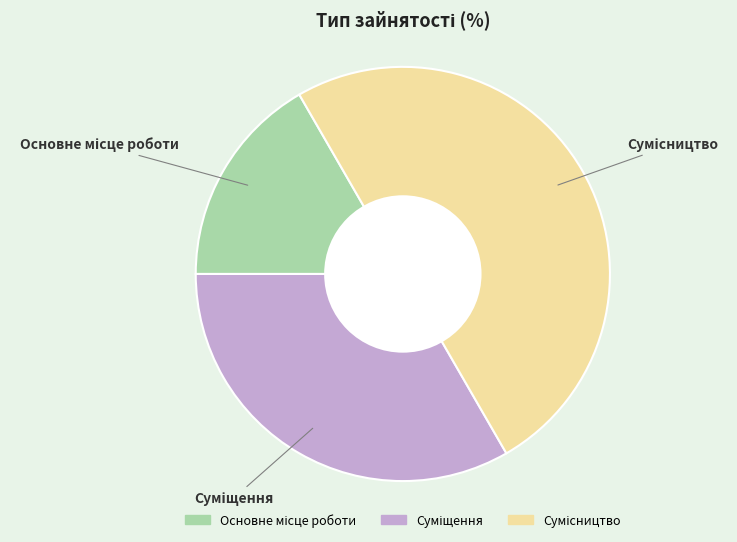

Approximately how many times larger is the value at Суміщення compared to Сумісництво?

0.7